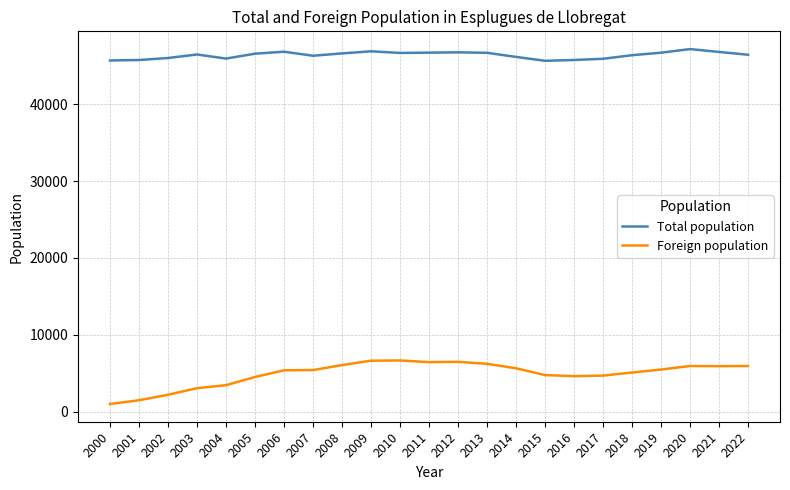

Is it true that Total population equals 46680 at 2019?

True